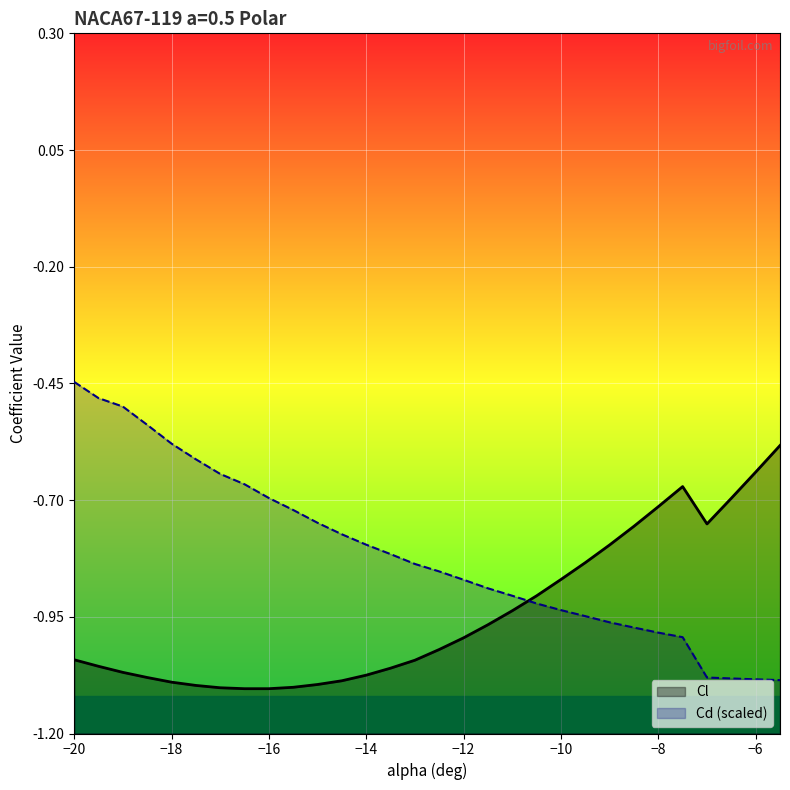

Rank the series at -17.5 from lowest to highest value.

Cl, Cd